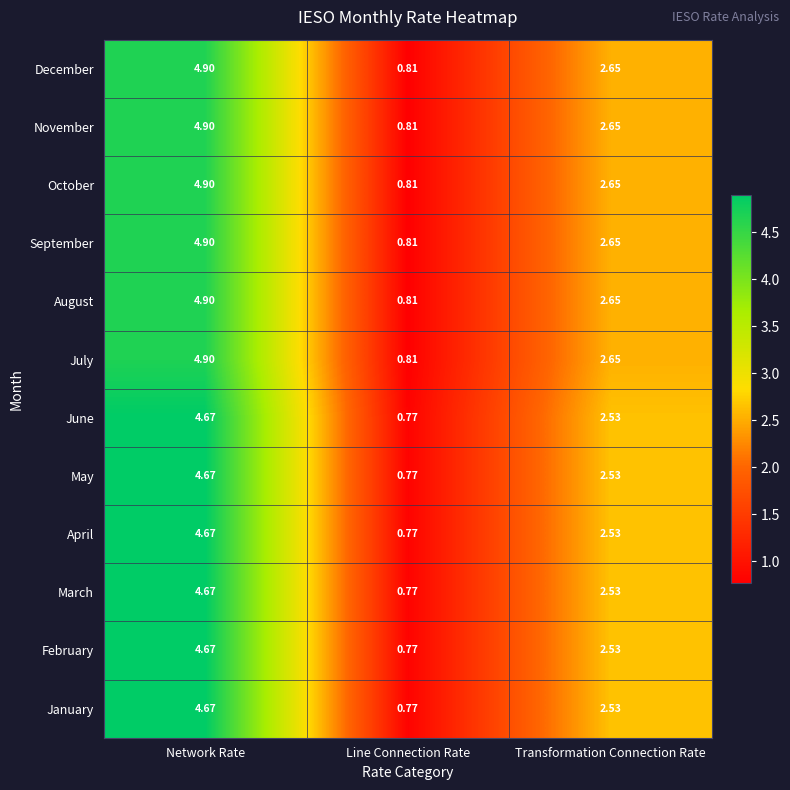

At which label is May closest to 2?

Transformation Connection Rate